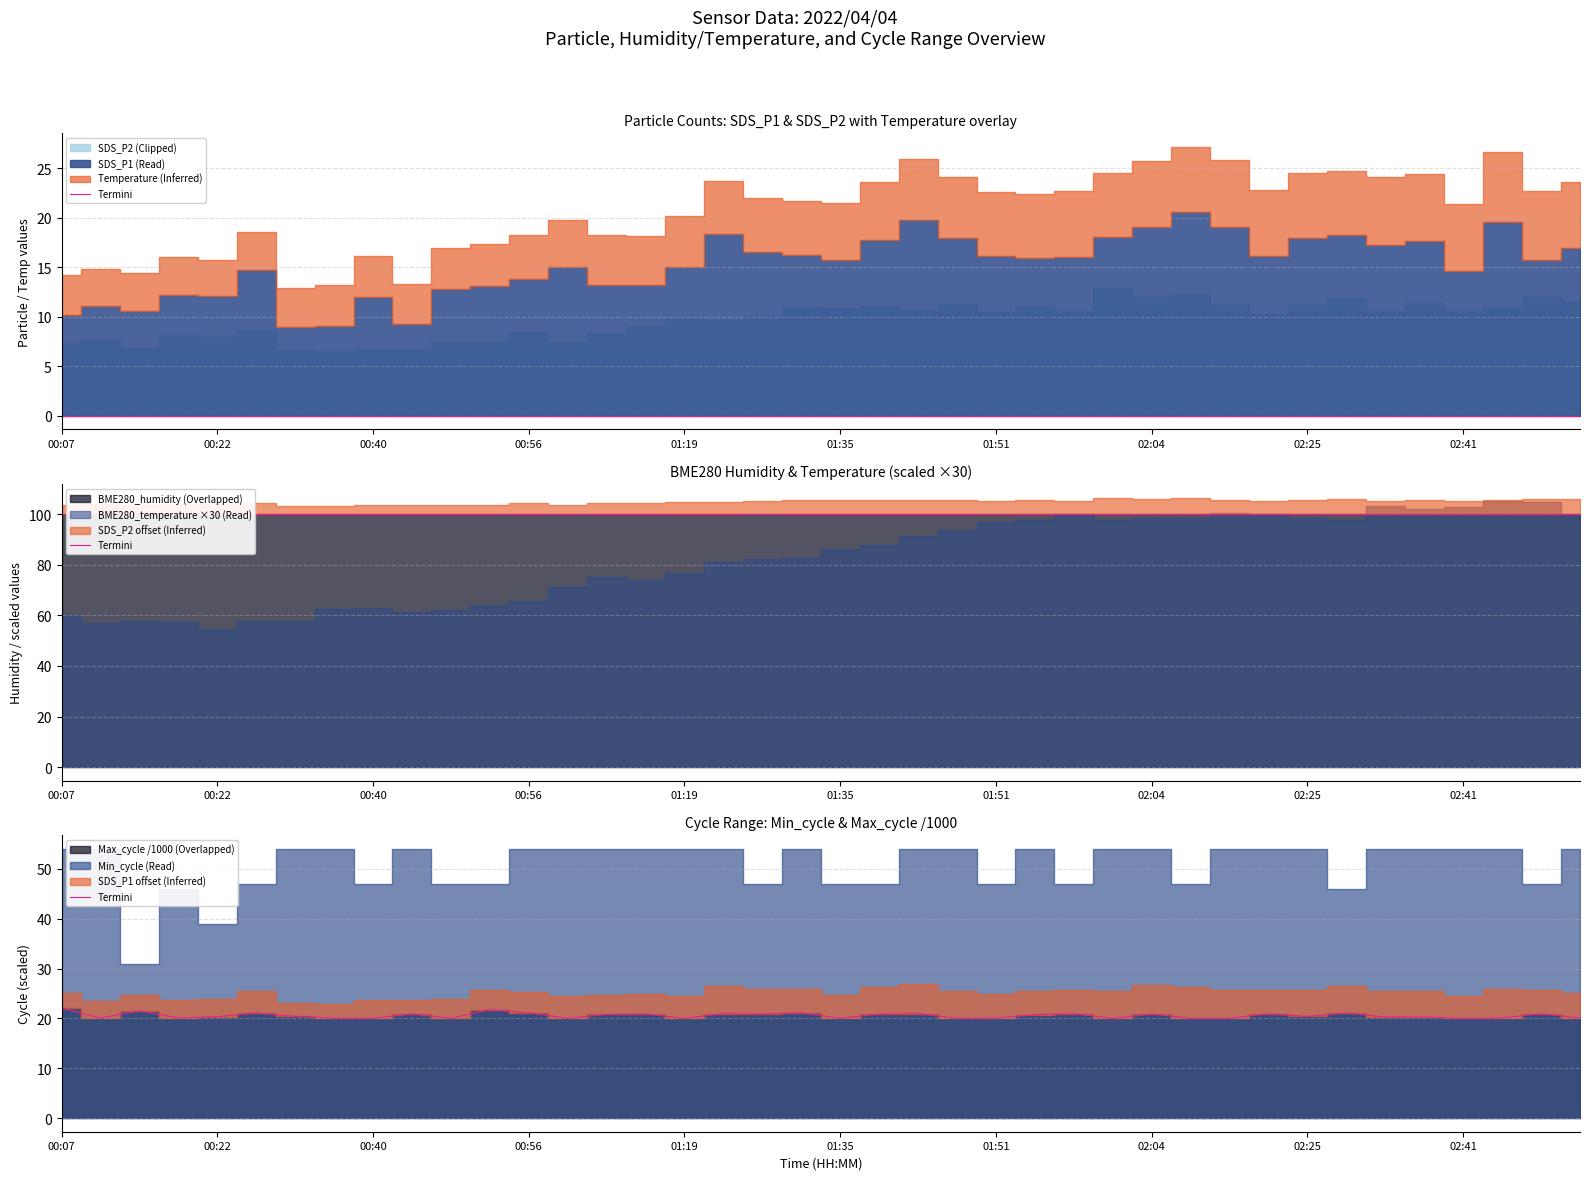

What is the change in value from 25 to 36?

-0.7